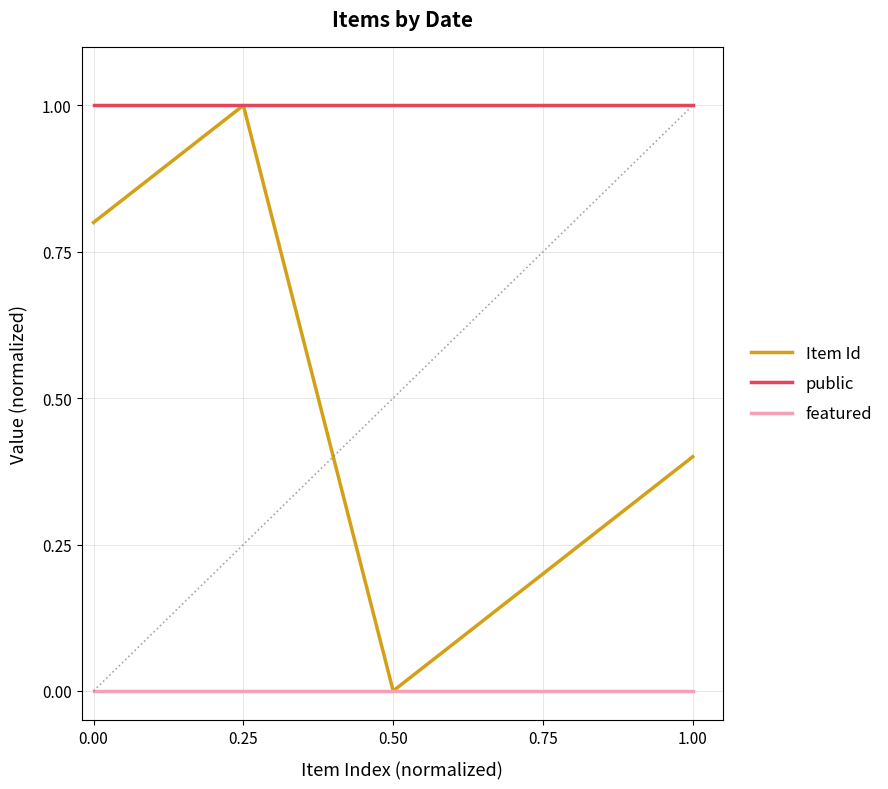

What is the spread (max minus min) of values at 0.25?

1.0